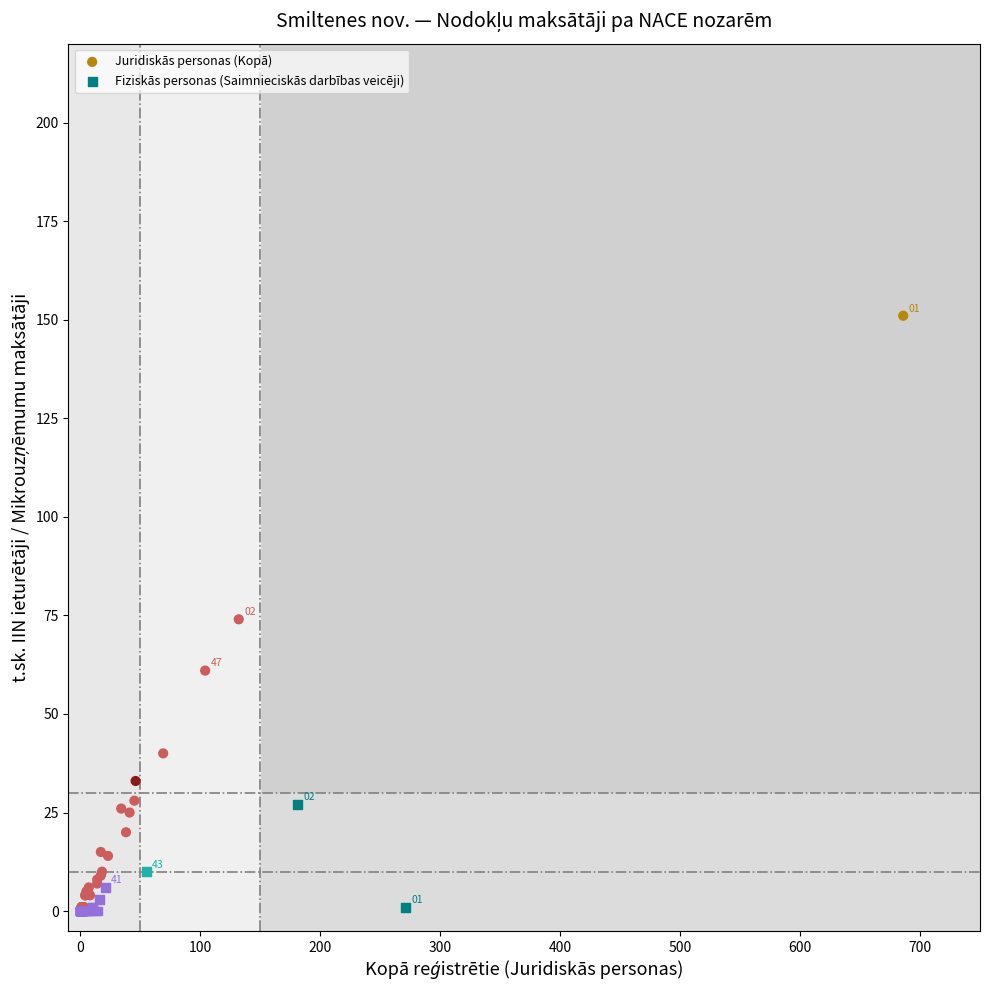

Which series contains the highest Y value?

Juridiskās personas (Kopā)